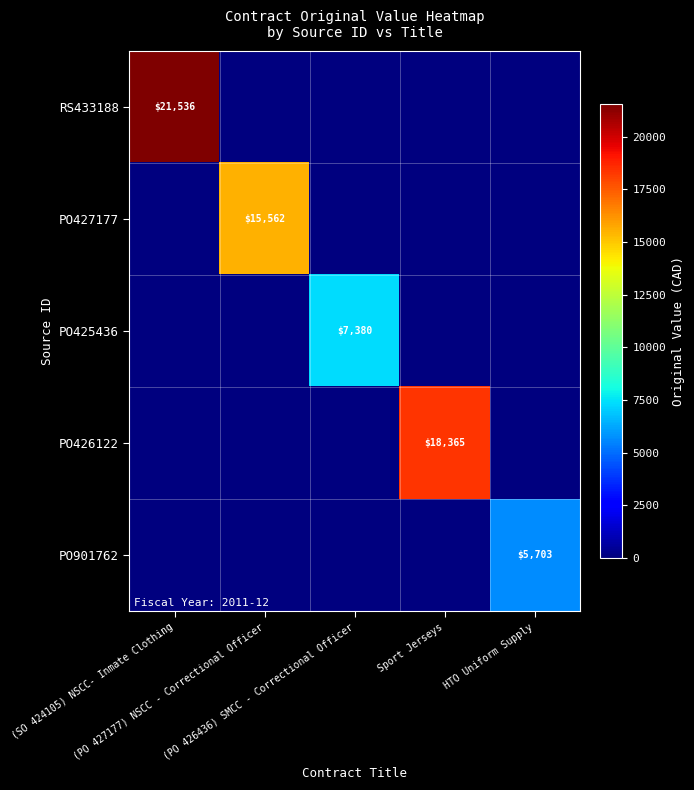

At which category is the sum across all series the highest?

(SO 424105) NSCC- Inmate Clothing